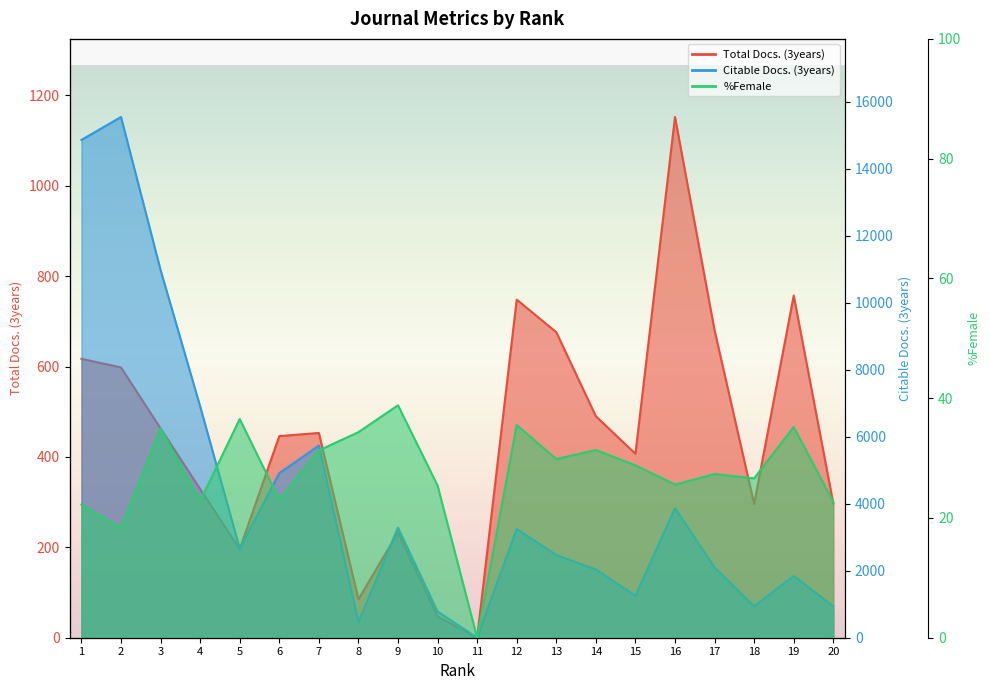

How many values in the Citable Docs. (3years) series exceed 2665?

9